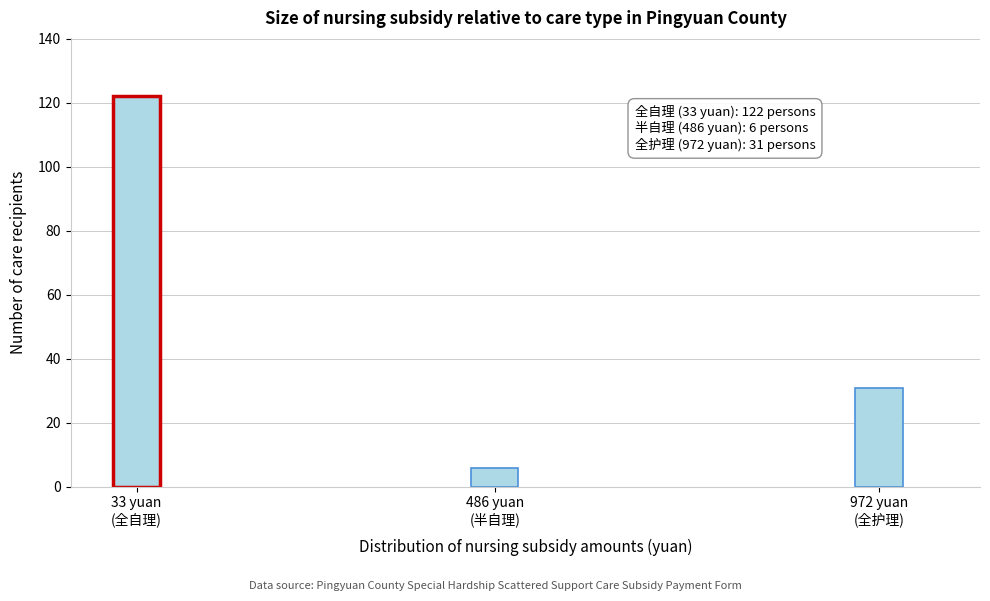

Reading right to left, extract all data points from this chart.

31	6	122